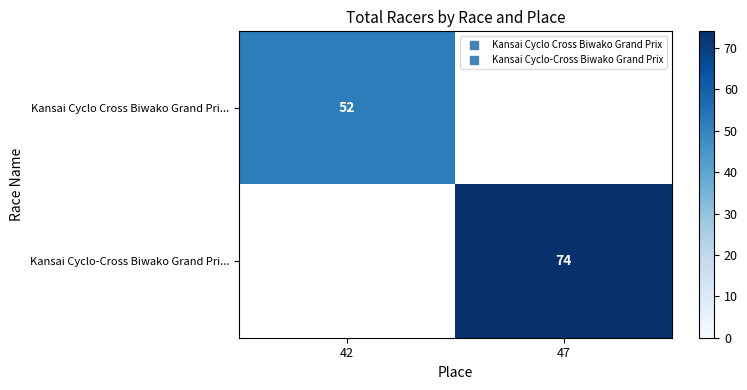

List the labels in order of Kansai Cyclo Cross Biwako Grand Pri... value, largest first.

42, 47